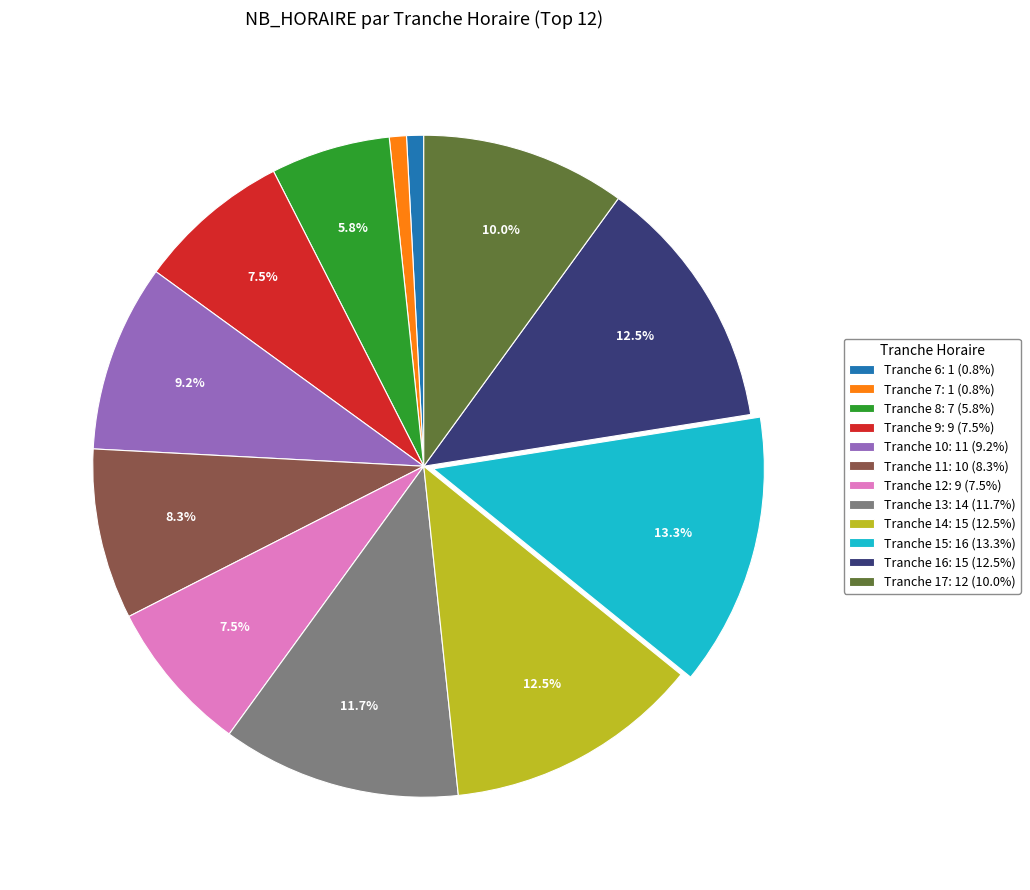

To the nearest percent, what is the combined percentage of Tranche 9 and Tranche 7?

8%